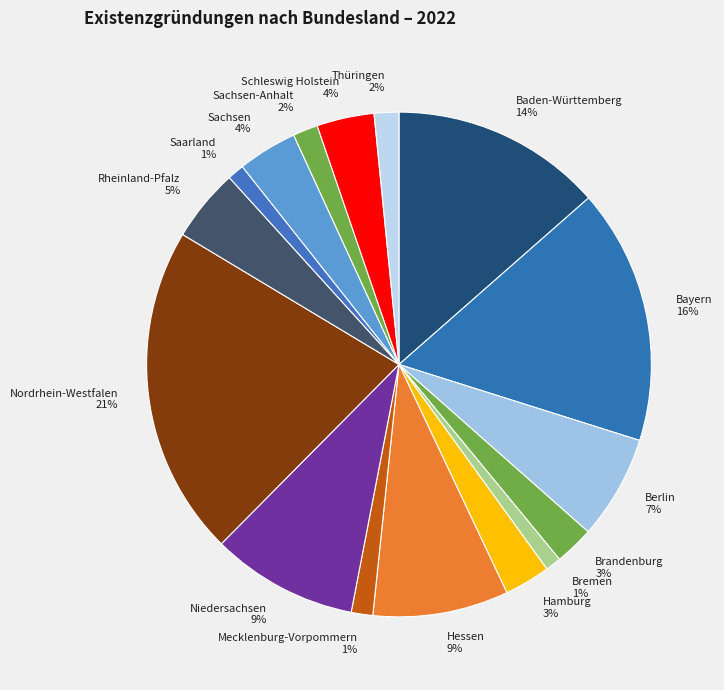

Which slice is the largest?

Nordrhein-Westfalen 21%